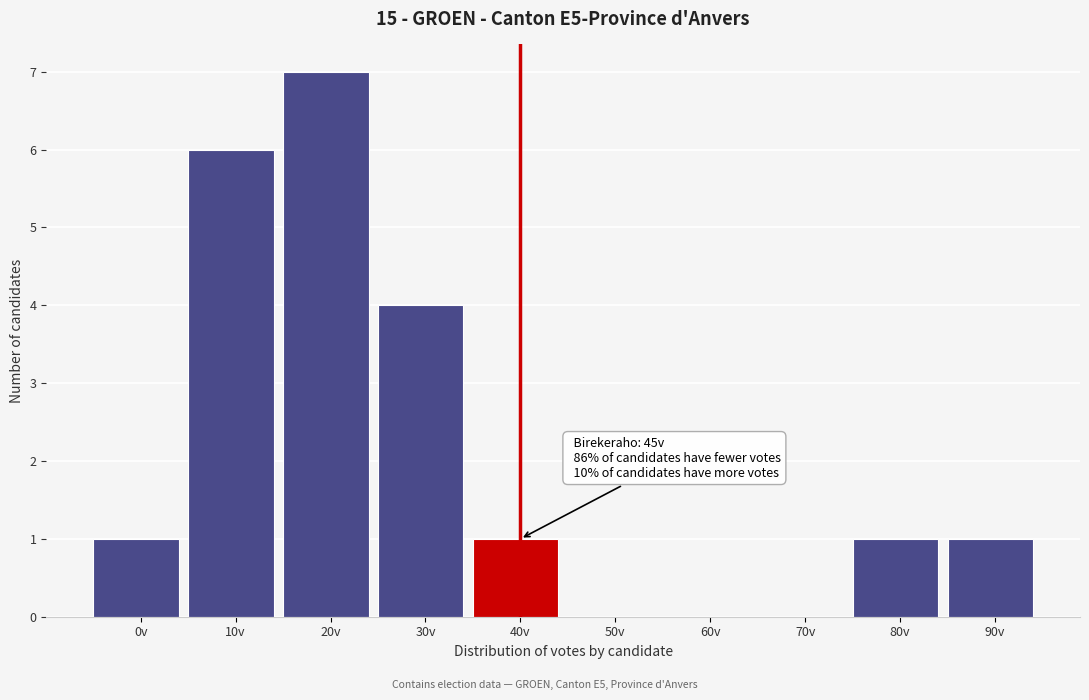

Reading right to left, what are all the values shown in this chart?

90v=1	80v=1	70v=0	60v=0	50v=0	40v=1	30v=4	20v=7	10v=6	0v=1